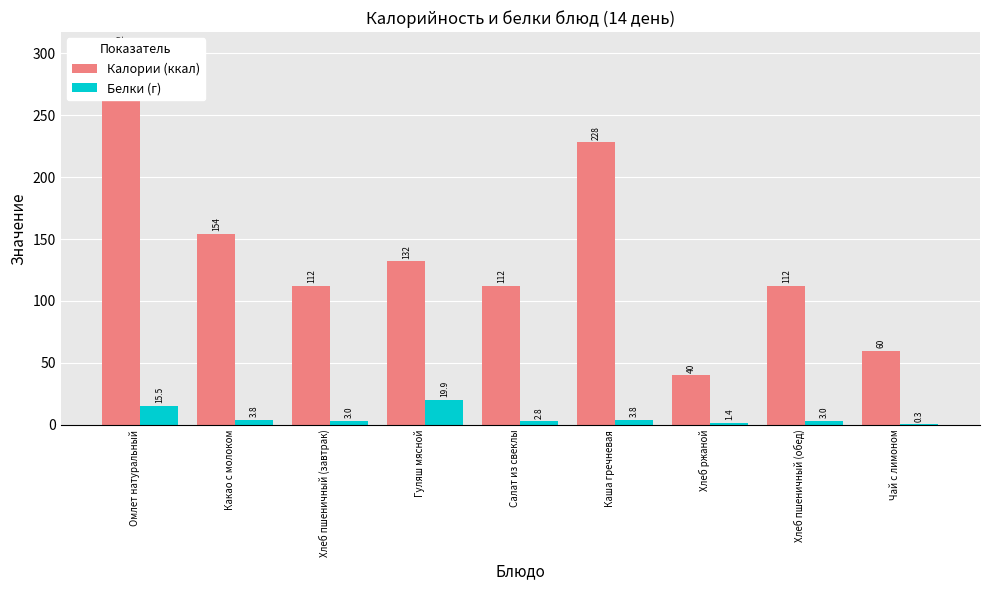

The Белки (г) series shows 3.8 at Каша гречневая. True or false?

True